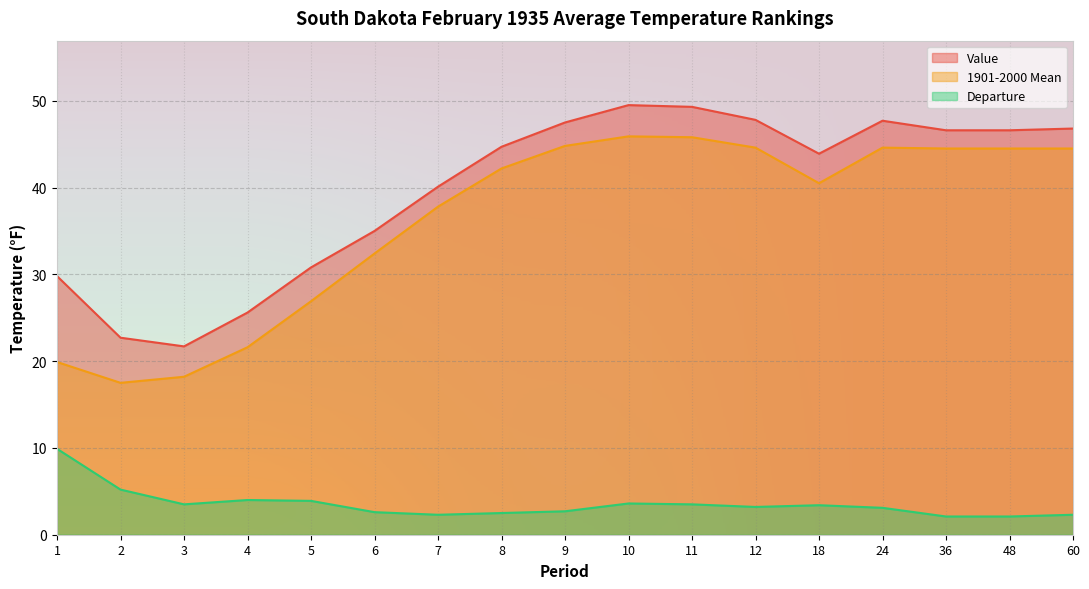

True or false: 1901-2000 Mean and Departure cross at least once.

False